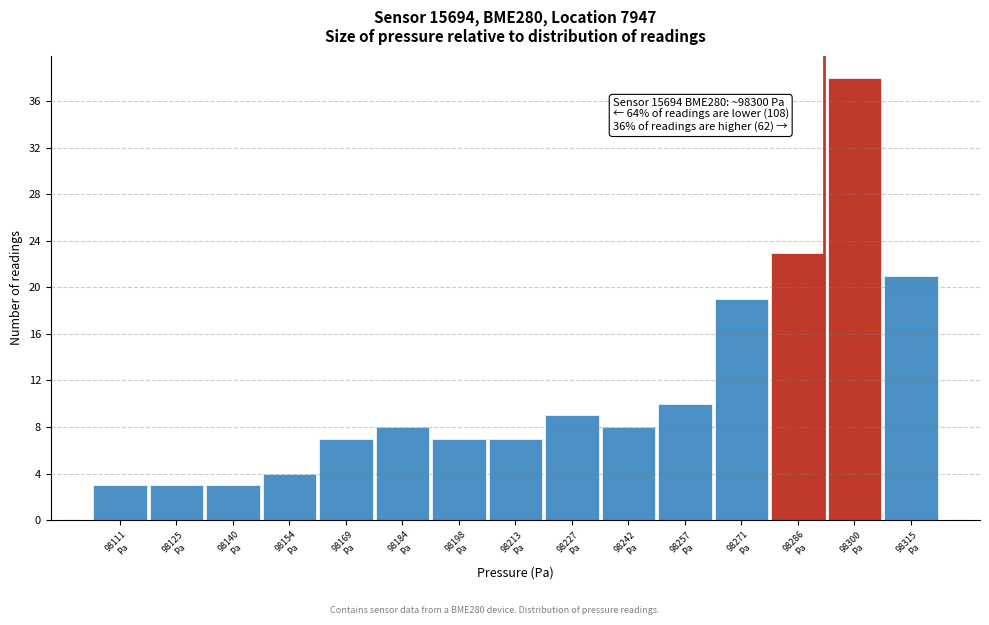

Reading right to left, transcribe all the data shown in this chart.

21	38	23	19	10	8	9	7	7	8	7	4	3	3	3